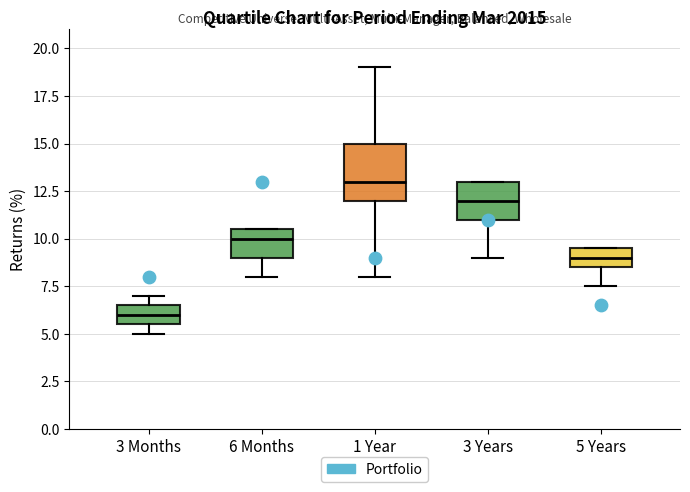

Comparing the boxes themselves (not the whiskers), which one is the tallest?

1 Year